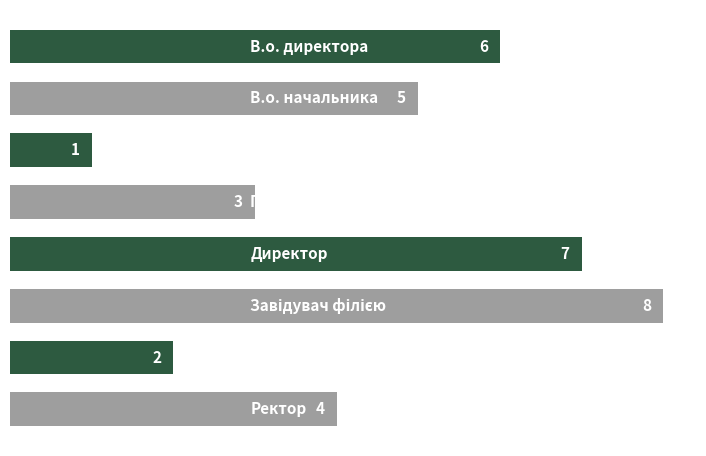

What is the sum of all values?

36